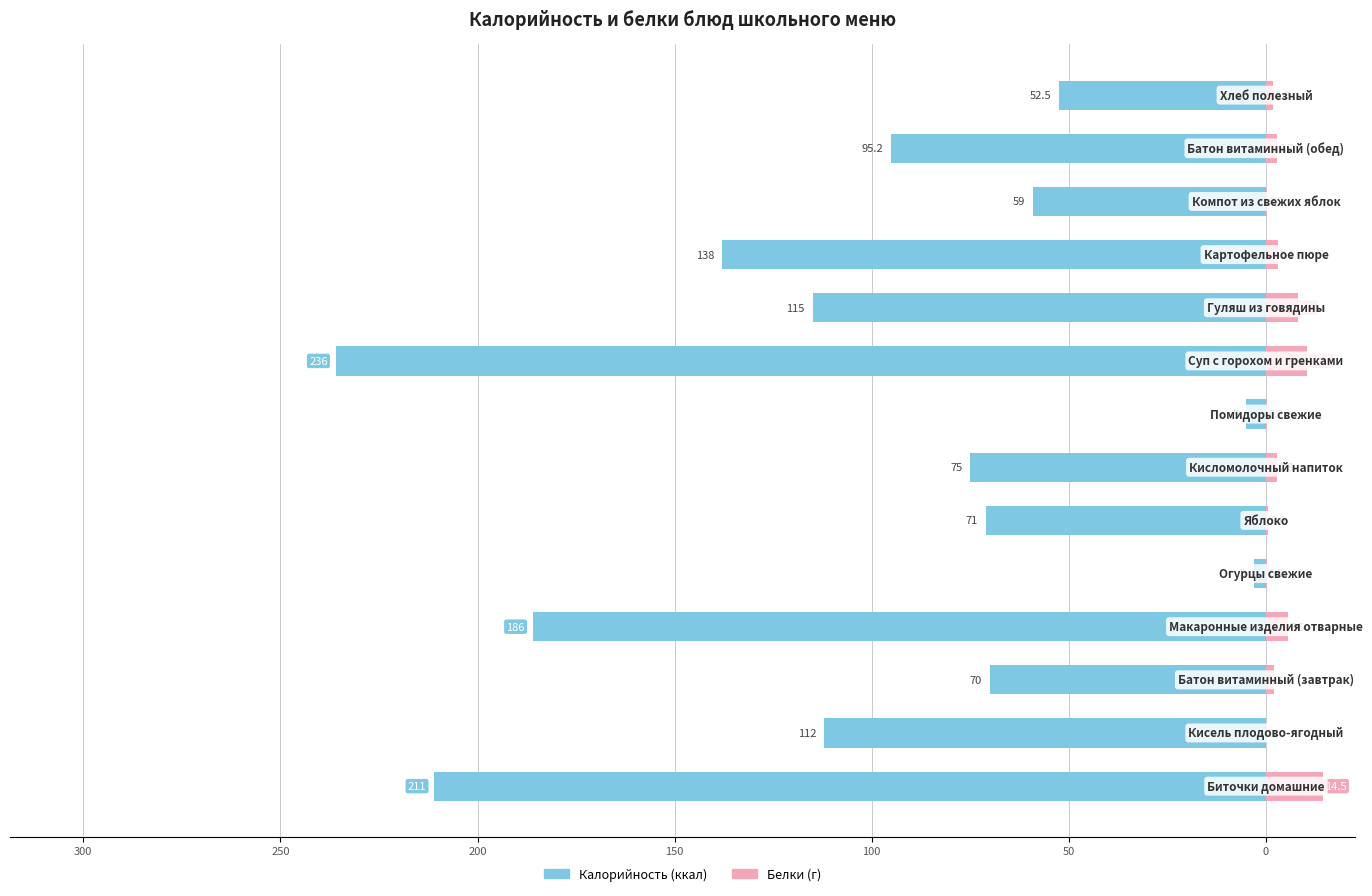

Between 50 and 11, which series saw the biggest shift?

Калорийность